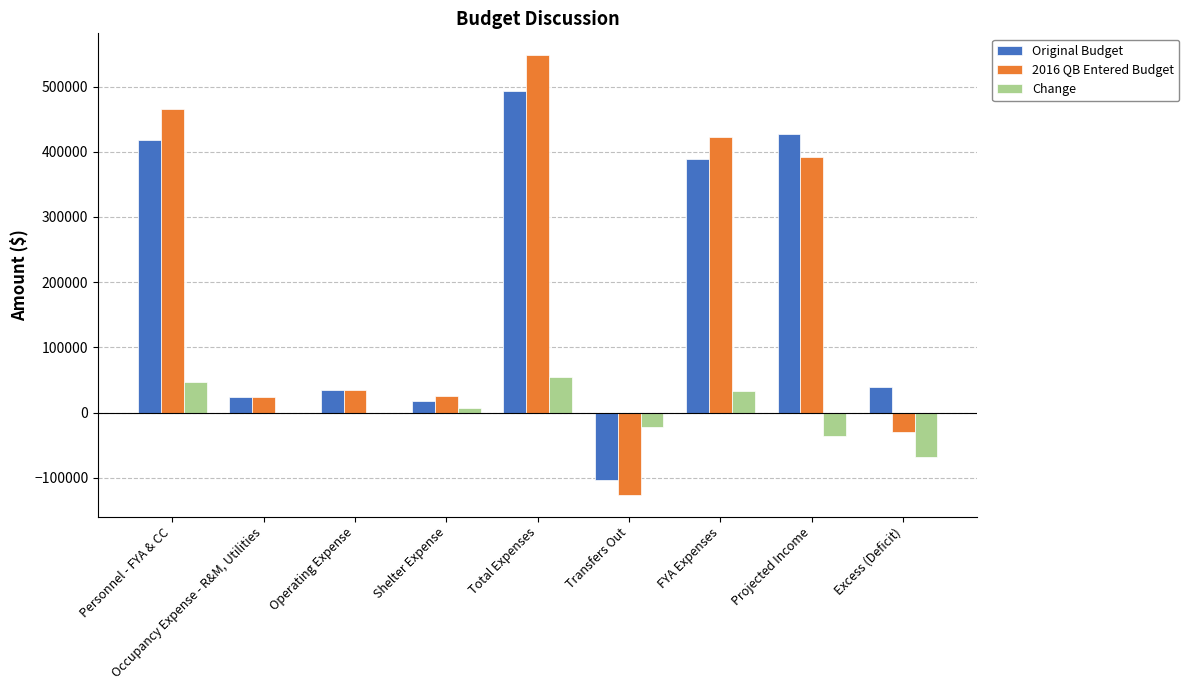

How many values in 2016 QB Entered Budget are above zero?

7